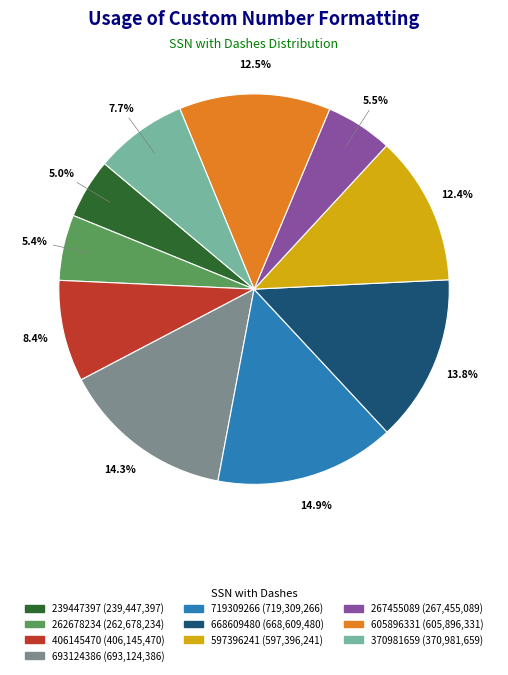

Is there a majority slice in this chart?

No